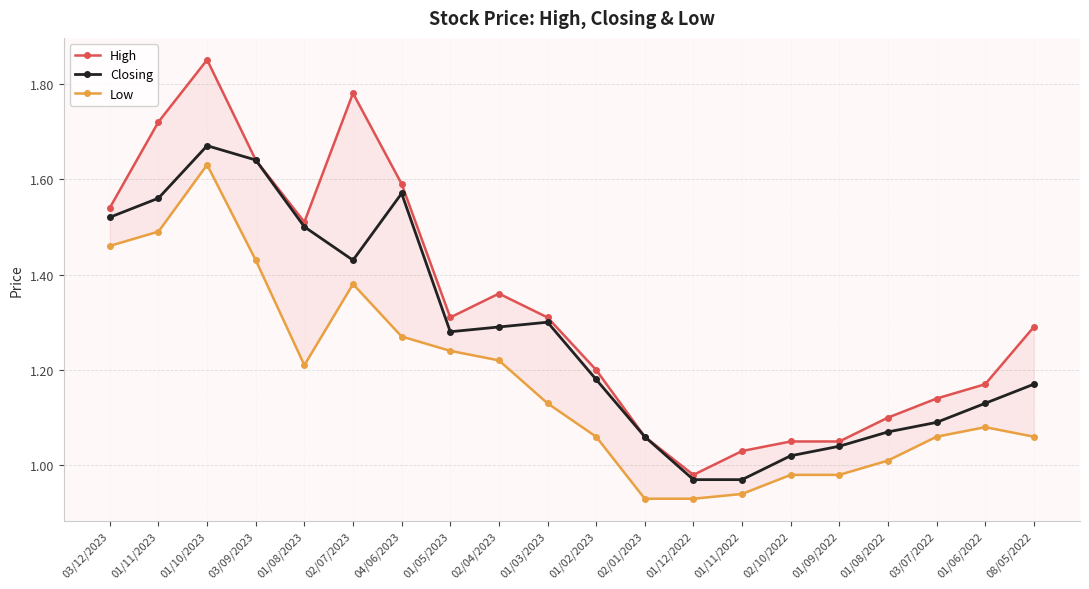

True or false: High and Low cross at least once.

False